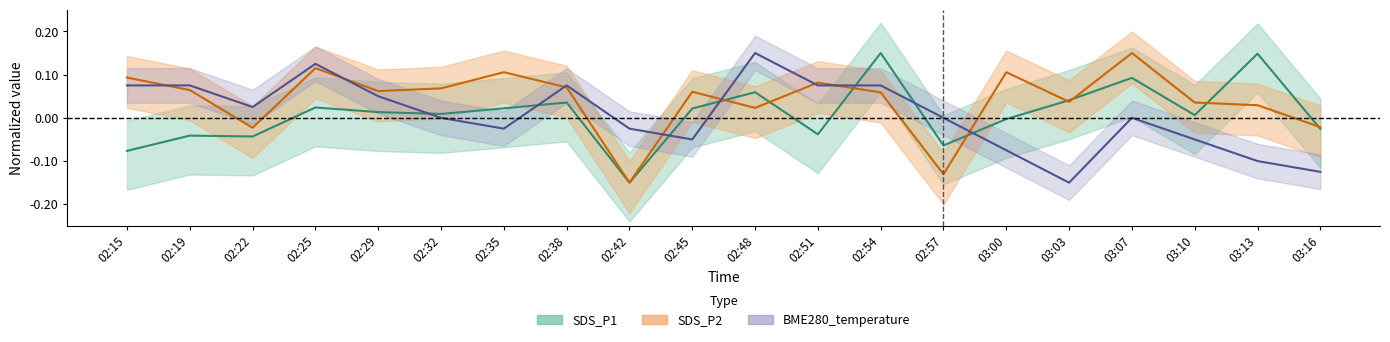

What is the maximum value for SDS_P1?

0.1